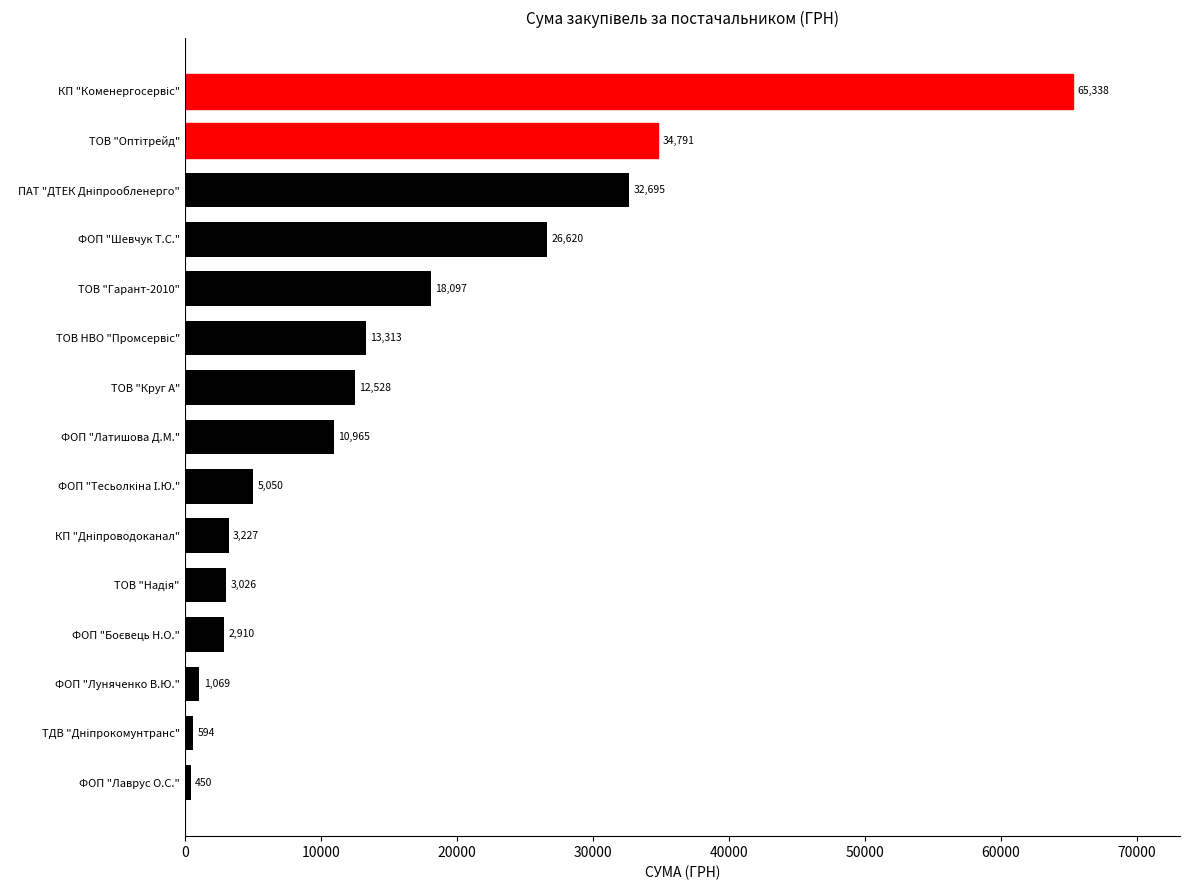

How many bars are there in total?

15